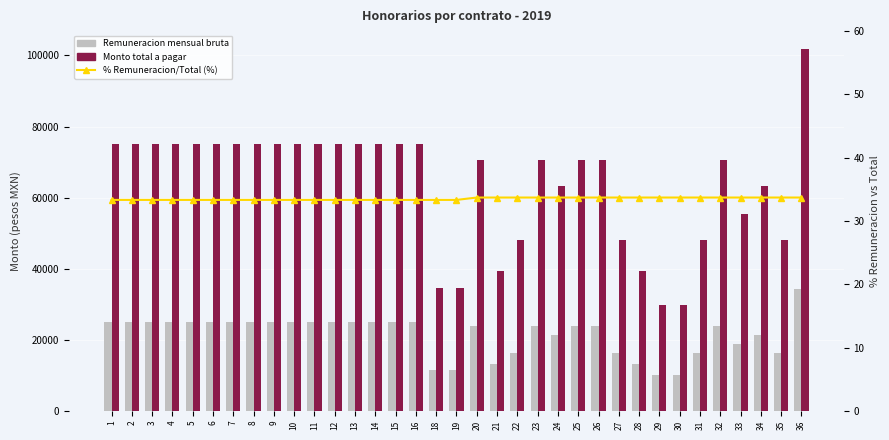

The value of Monto total a pagar at 32 is 70607.0. True or false?

True